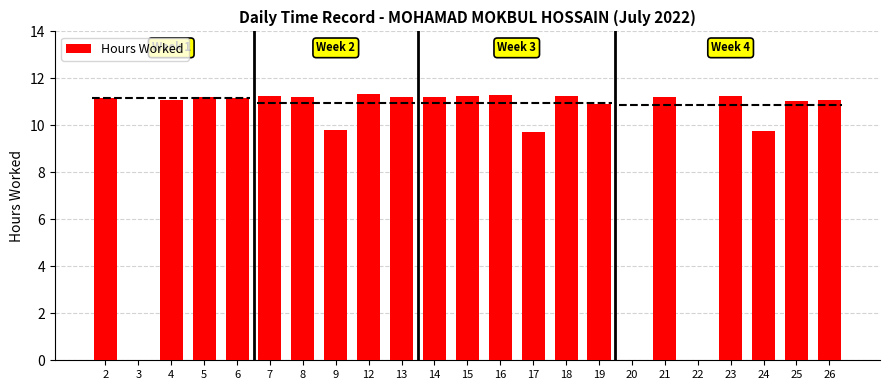

What is the sum of the Hours Worked values at 8 and 17?

20.9